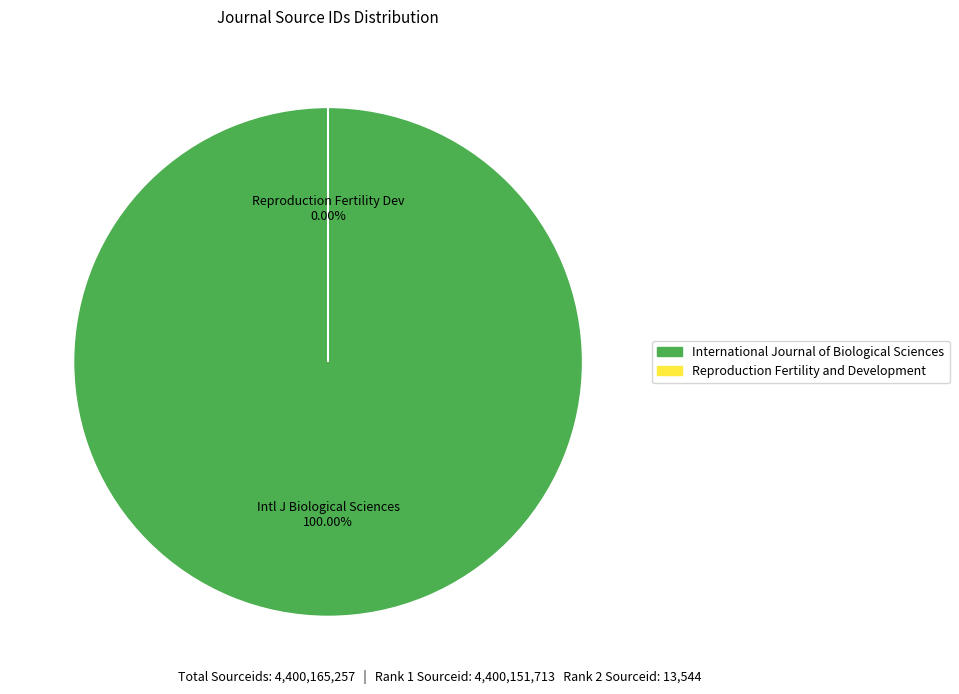

To the nearest percent, what is the difference between the largest and smallest slice percentages?

100%